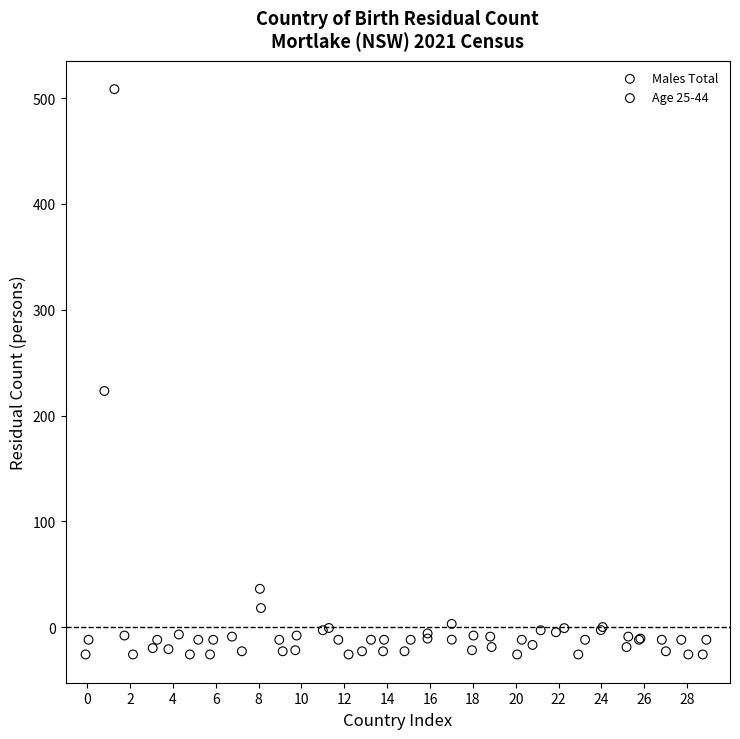

What are all the series names shown in the legend?

Males Total, Age 25-44